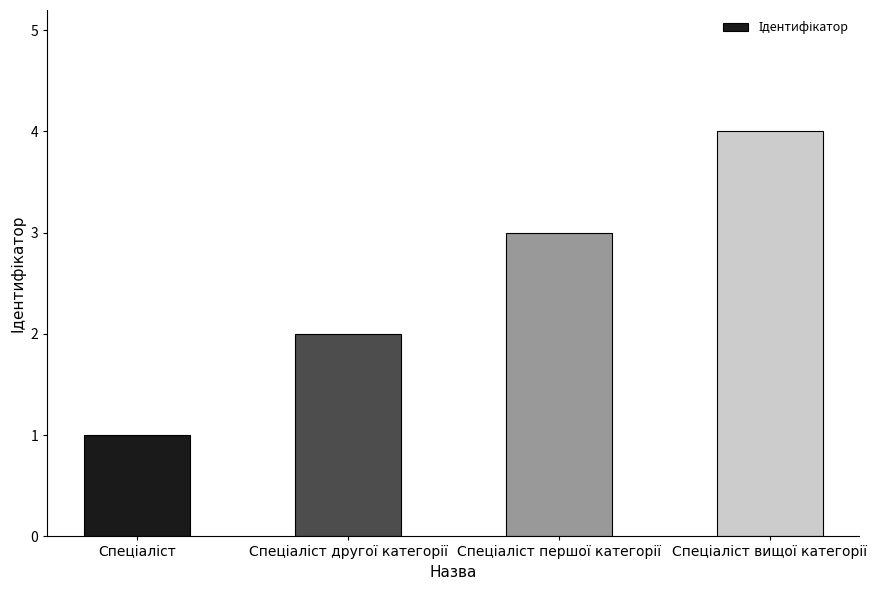

What is the maximum value shown in the chart?

4